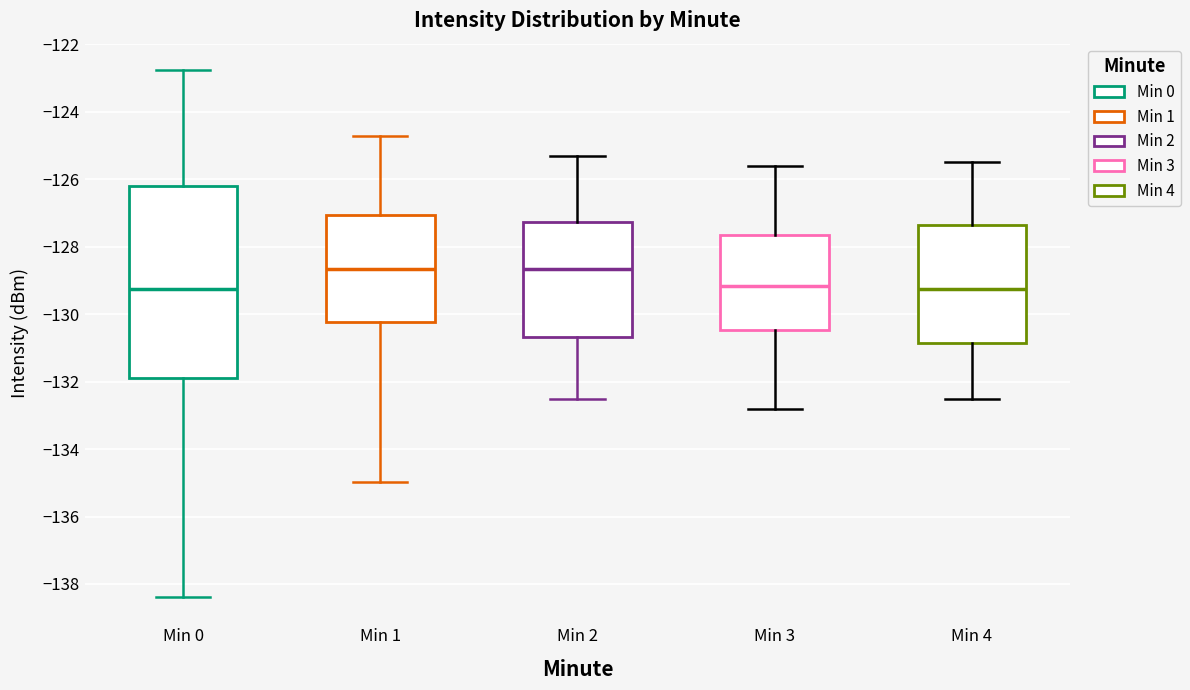

Reading left to right, transcribe this box plot: for each box, give where its median line is, the range the box spans, and where its two whiskers end, as read against the y-axis. The values are not printed on the chart, so give them approximately, as read against the axis.

Min 0: median -129.2, box -131.8 to -126.2, whiskers -138.4 to -122.8
Min 1: median -128.6, box -130.2 to -127.0, whiskers -135.0 to -124.8
Min 2: median -128.6, box -130.6 to -127.2, whiskers -132.4 to -125.2
Min 3: median -129.2, box -130.4 to -127.6, whiskers -132.8 to -125.6
Min 4: median -129.2, box -130.8 to -127.4, whiskers -132.4 to -125.4